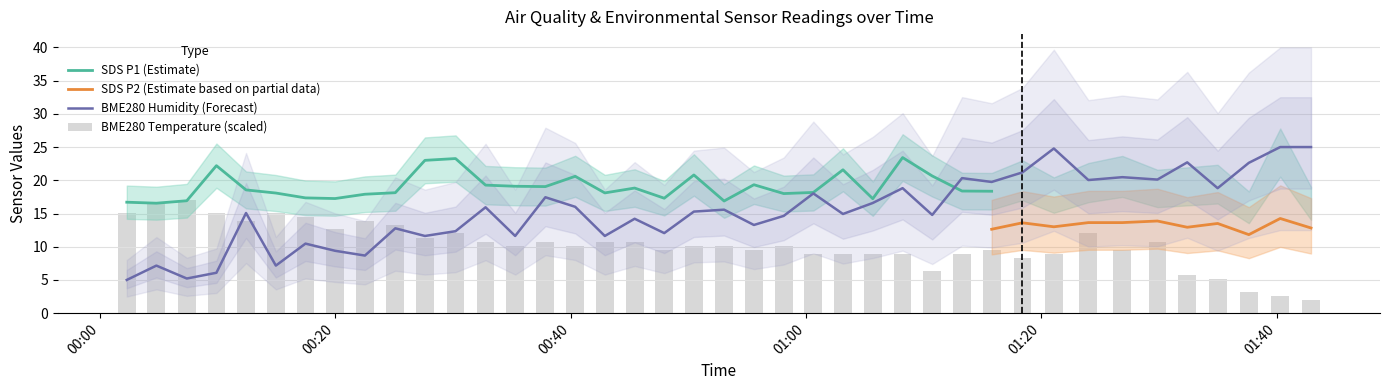

What is the difference between the maximum and minimum values in the BME280_humidity series?

20.0